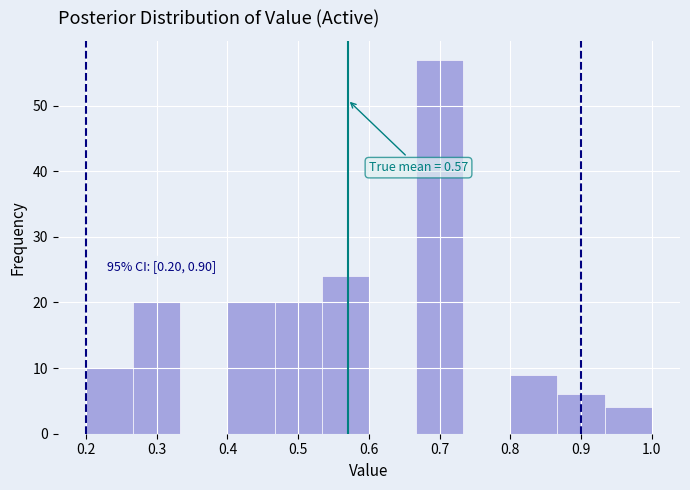

Over which range of the x-axis is the bar tallest?

0.67 to 0.73